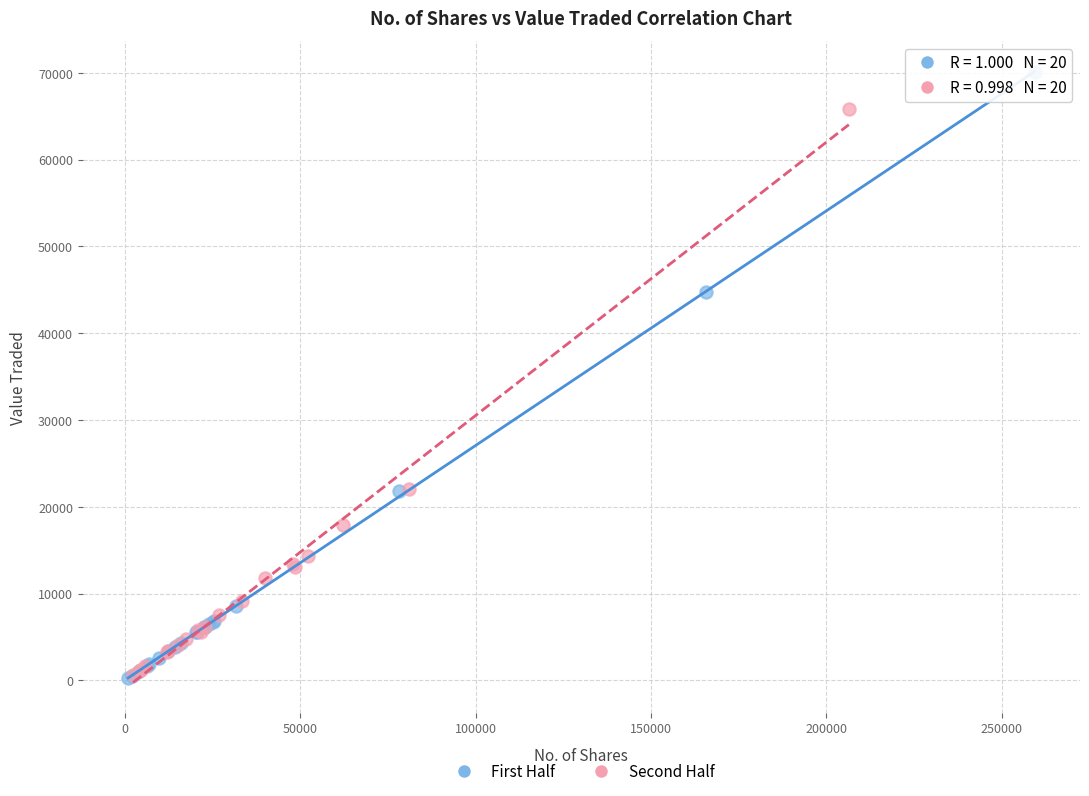

Which series contains the highest Y value?

First Half